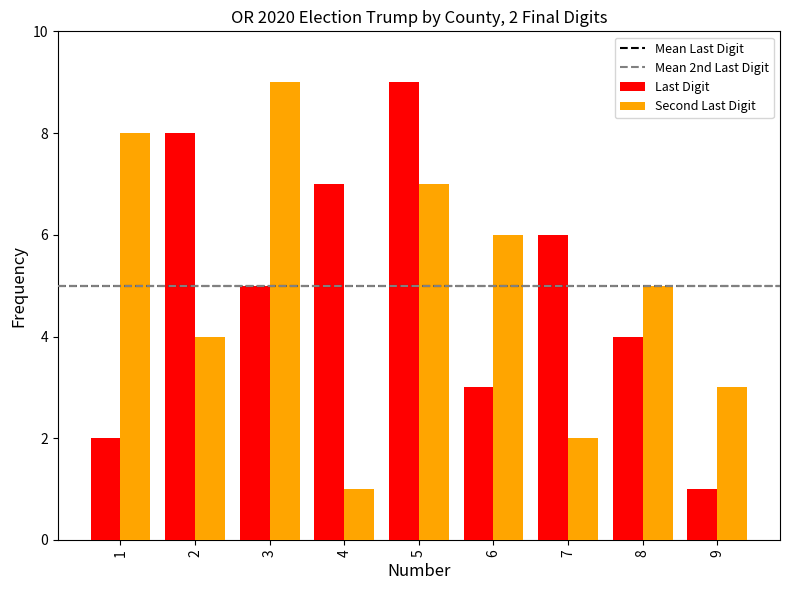

What is the maximum value shown in the chart?

9